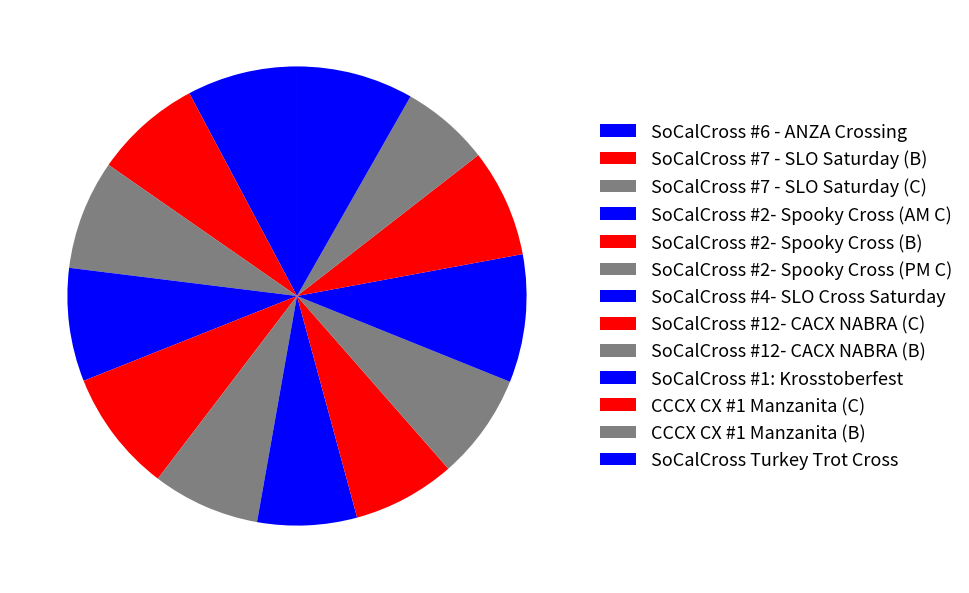

What is the change in value from SoCalCross #2- Spooky Cross (B) to SoCalCross #4- SLO Cross Saturday?

-92.4